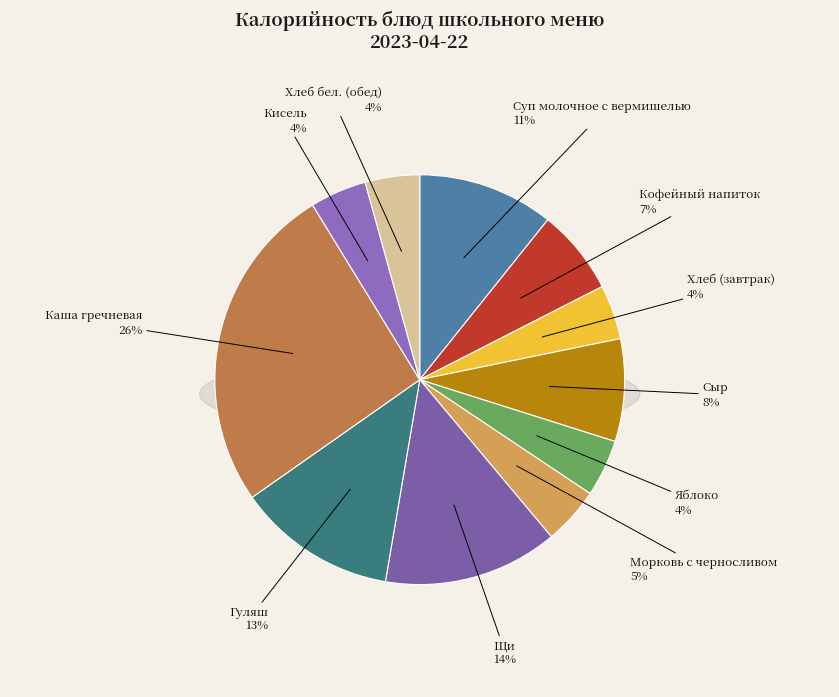

What is the largest slice in the pie chart?

Каша гречневая